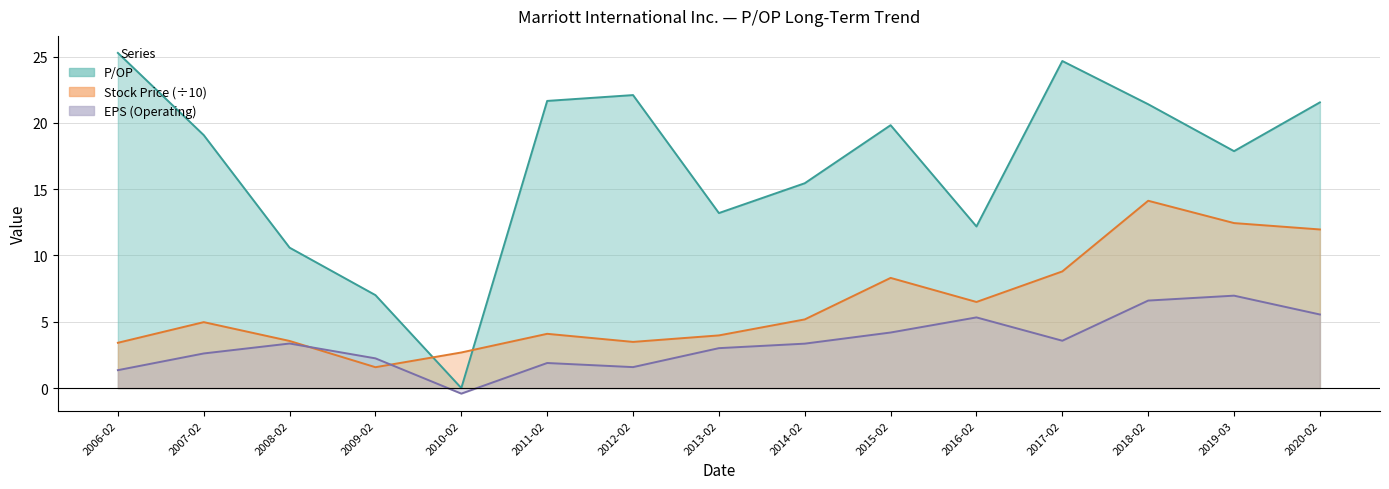

Rank the series at 2006-02 from lowest to highest value.

EPS (Operating), Stock Price, P/OP